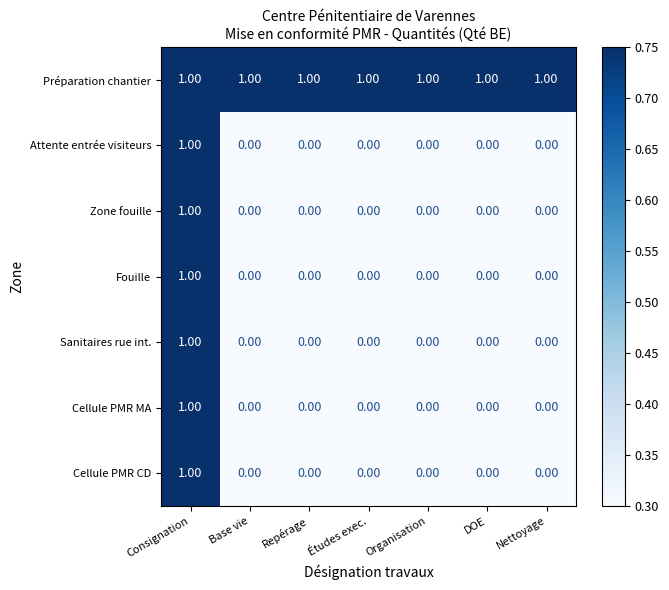

What is the spread (max minus min) of values at Nettoyage?

1